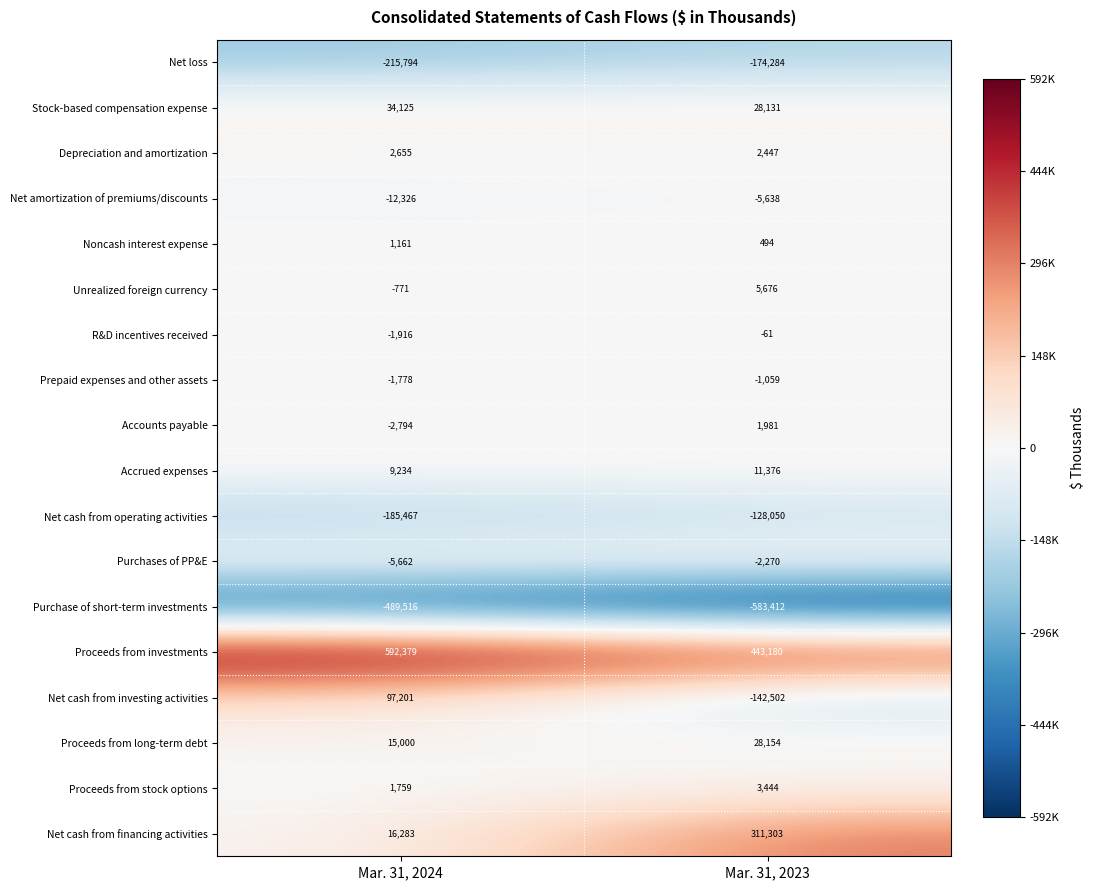

What is the difference between the maximum and minimum values in the Prepaid expenses and other assets series?

719